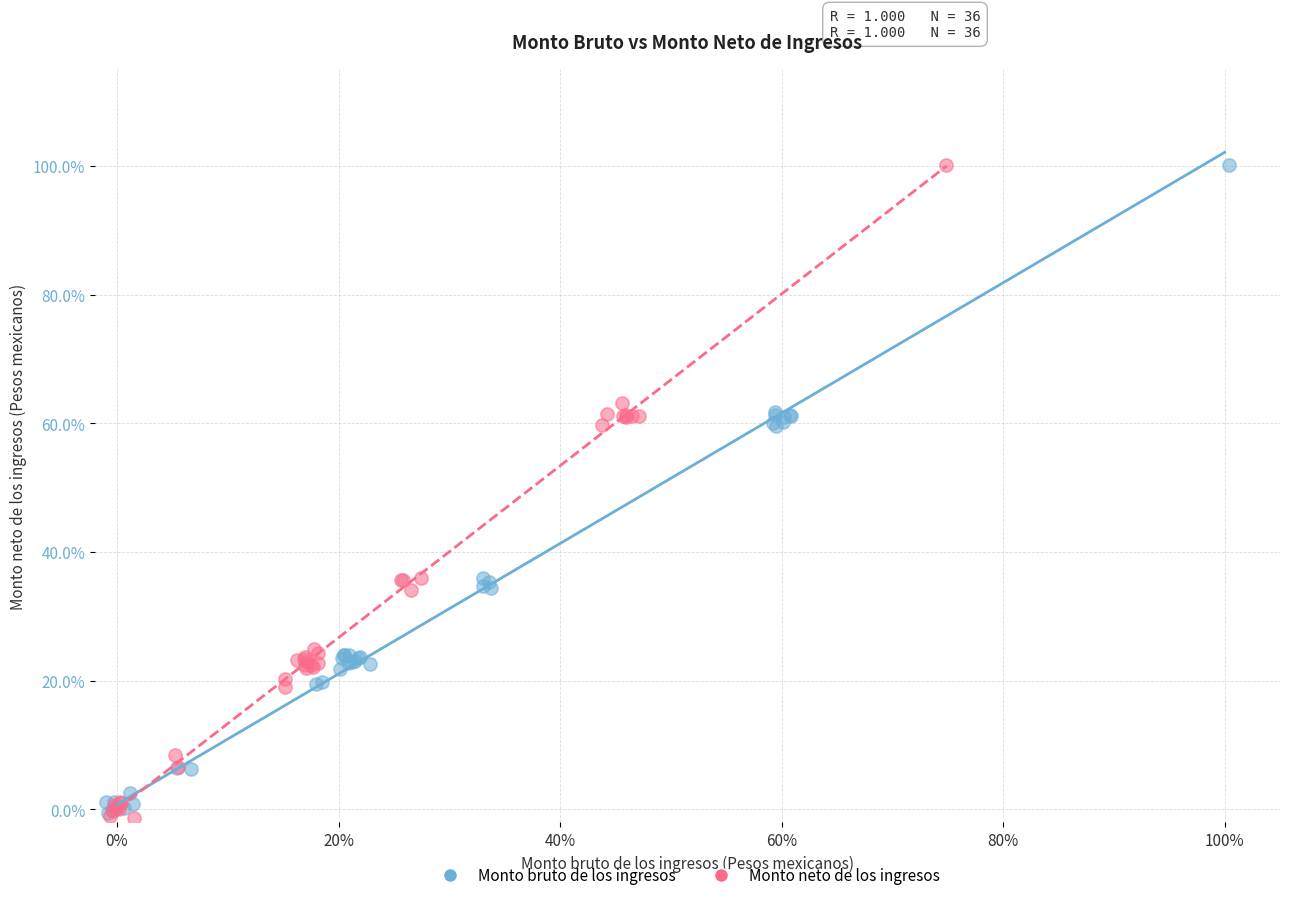

What are all the series names shown in the legend?

Monto bruto de los ingresos, Monto neto de los ingresos